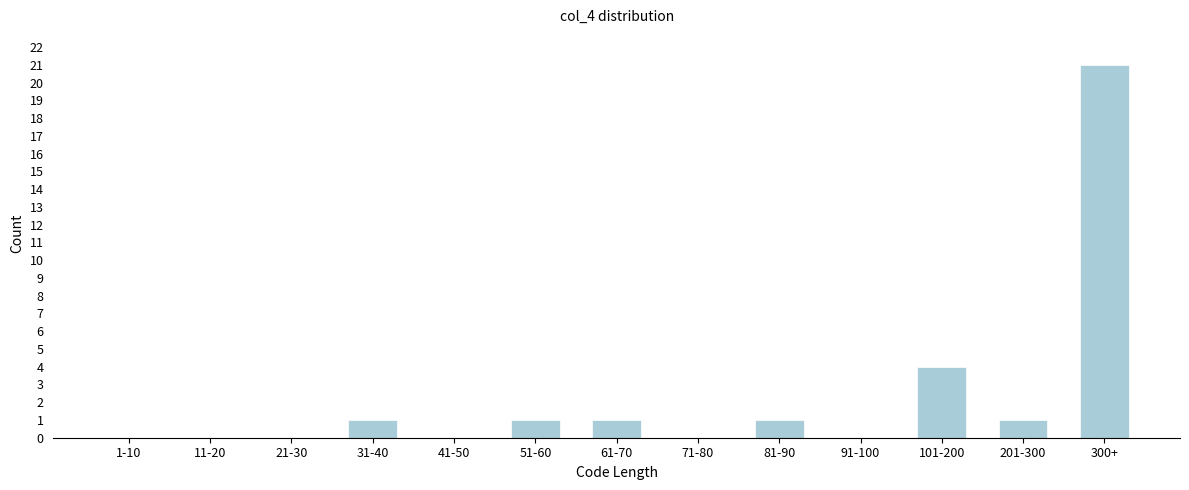

Reading right to left, extract all data points from this chart.

300+=21	201-300=1	101-200=4	91-100=0	81-90=1	71-80=0	61-70=1	51-60=1	41-50=0	31-40=1	21-30=0	11-20=0	1-10=0